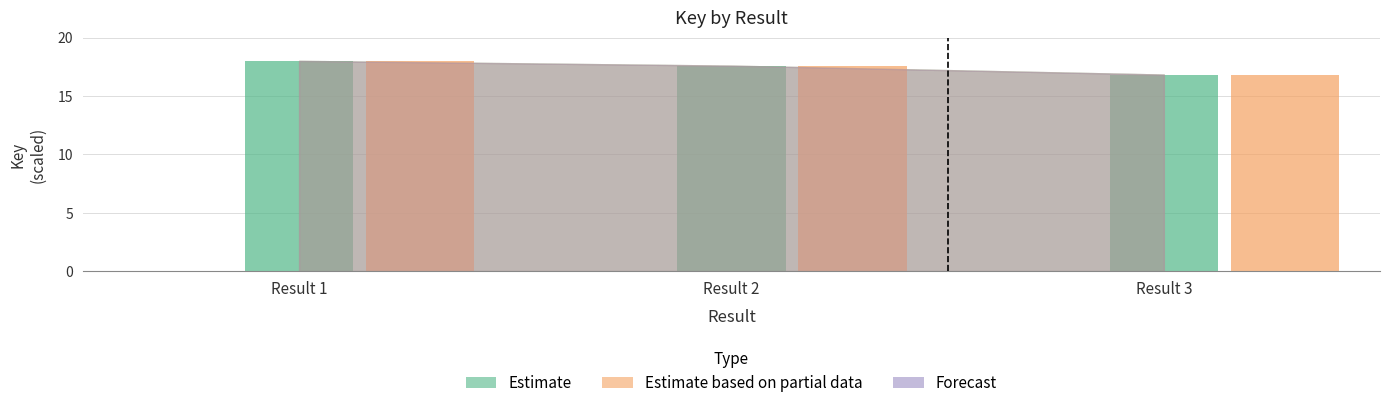

At which category is the sum across all series the highest?

Result 1